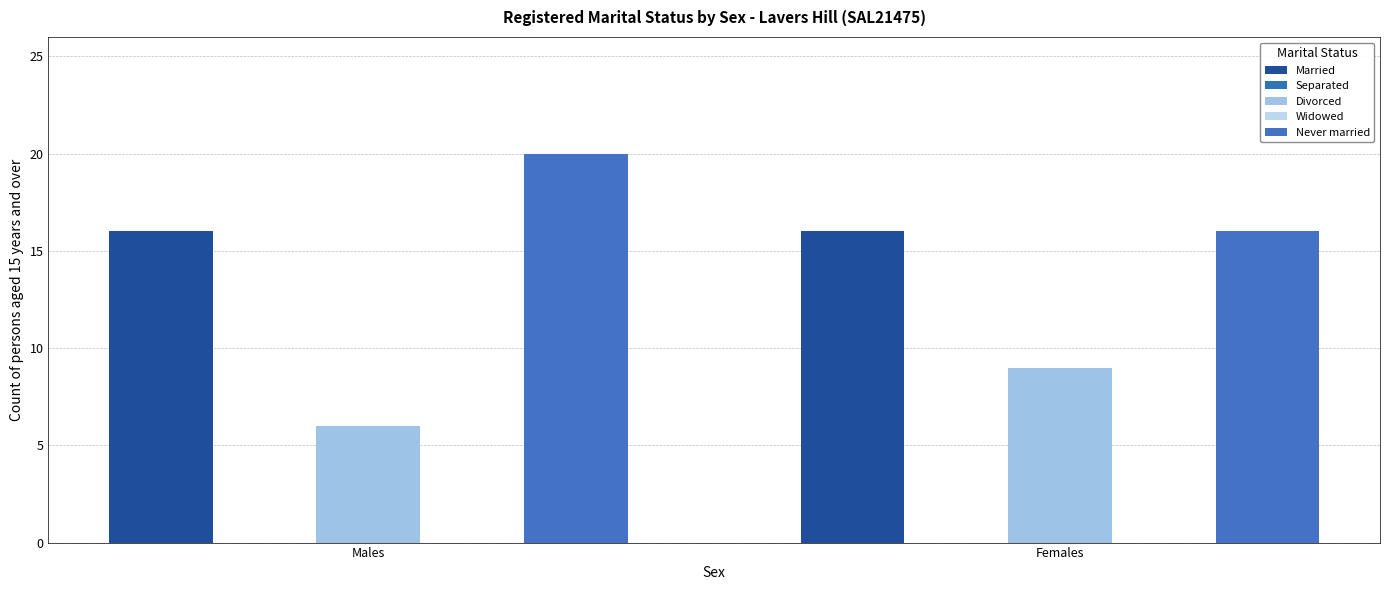

How many bars are there in total?

10